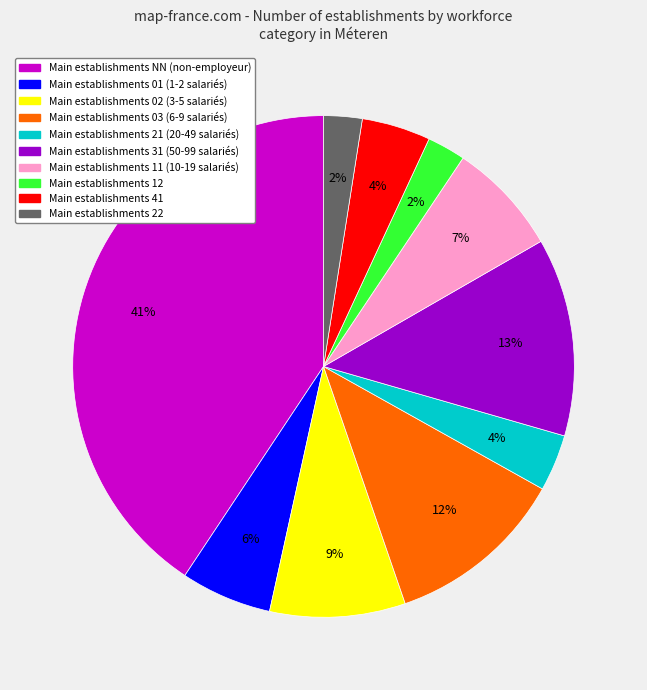

To the nearest percent, what is the average slice percentage?

10%